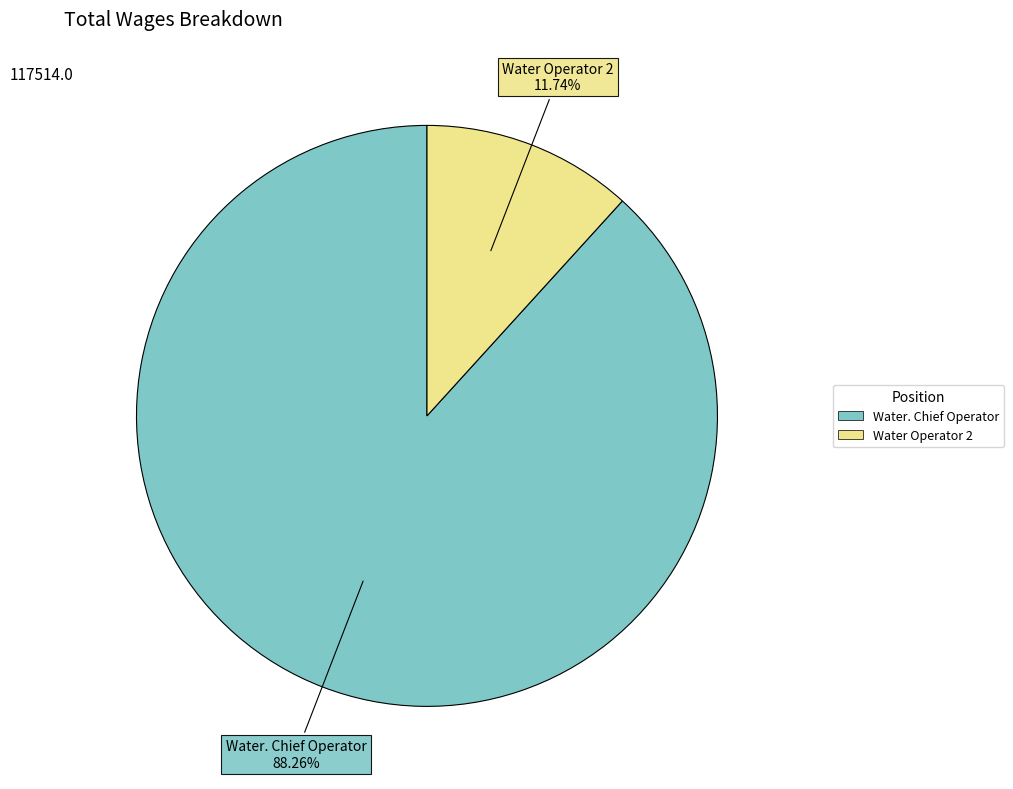

How many slices are in this pie chart?

2